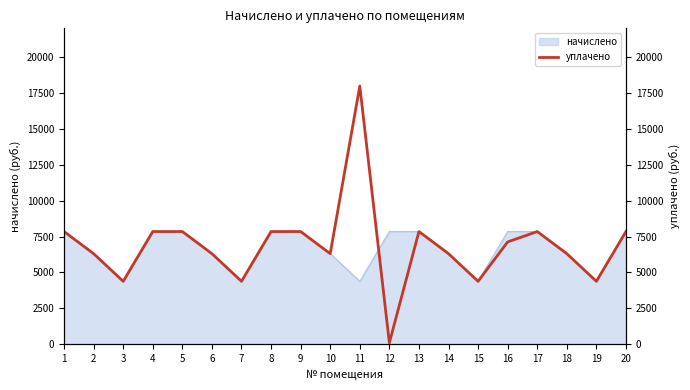

How many points are lower than both their immediate neighbors (excluding endpoints)?

6